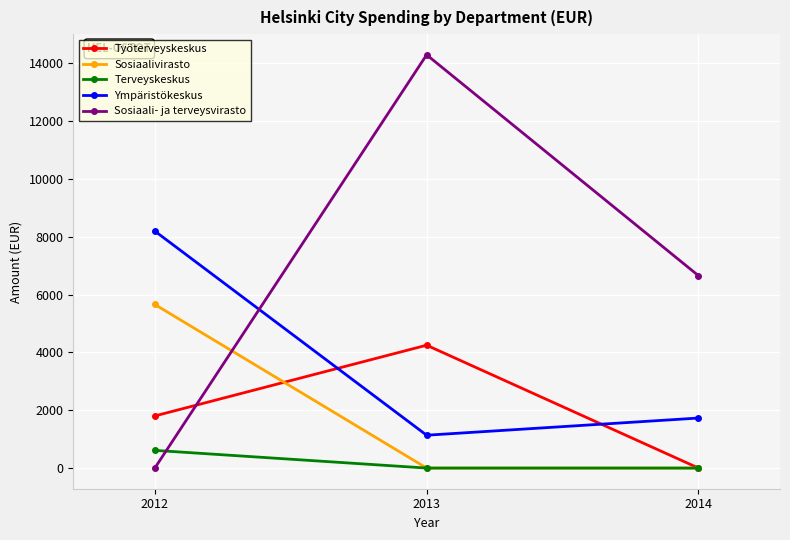

Rank the series by their maximum value, from lowest to highest.

Terveyskeskus, Työterveyskeskus, Sosiaalivirasto, Ympäristökeskus, Sosiaali- ja terveysvirasto